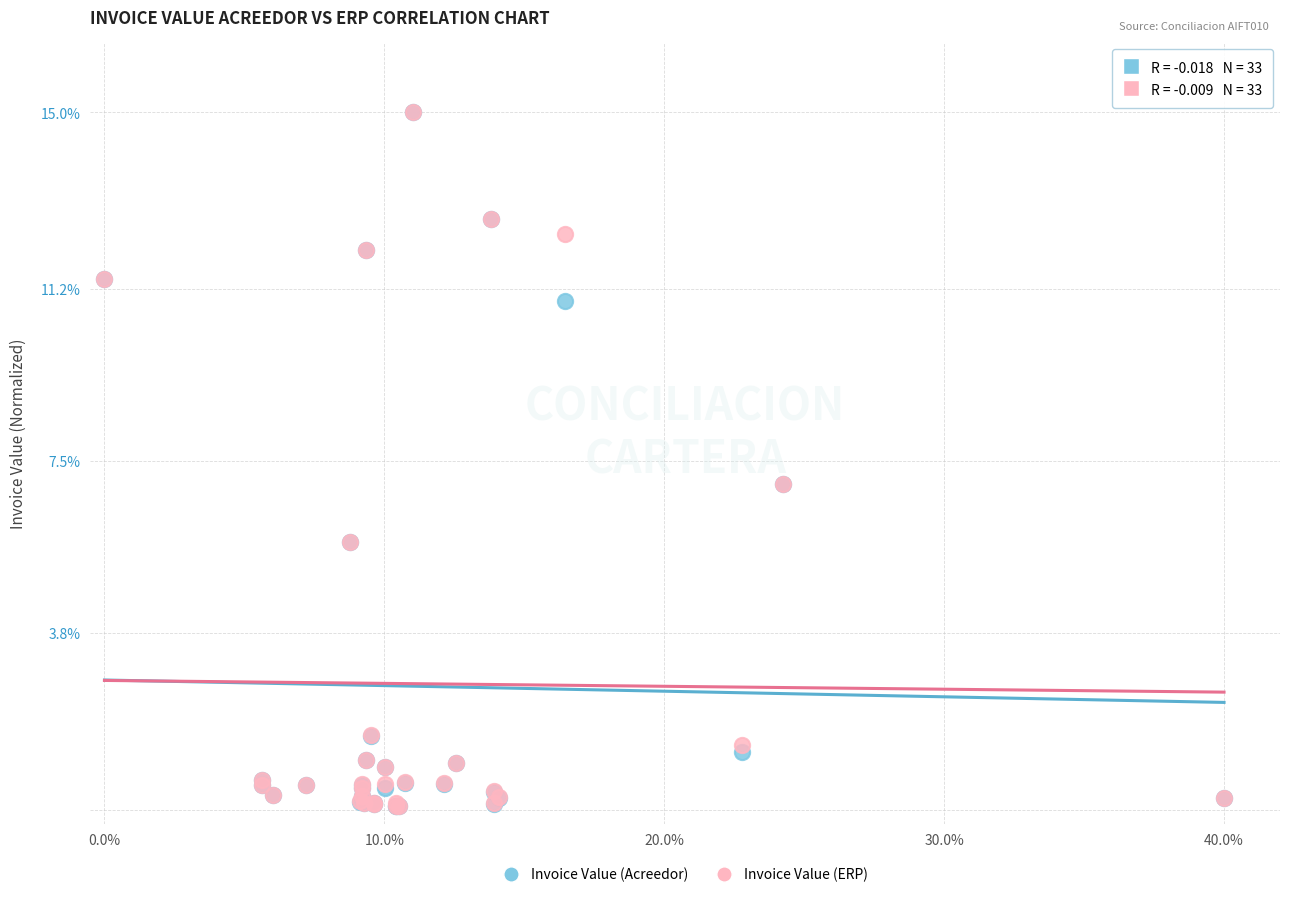

Which series has the largest Y range (max minus min)?

Invoice Value (Acreedor)